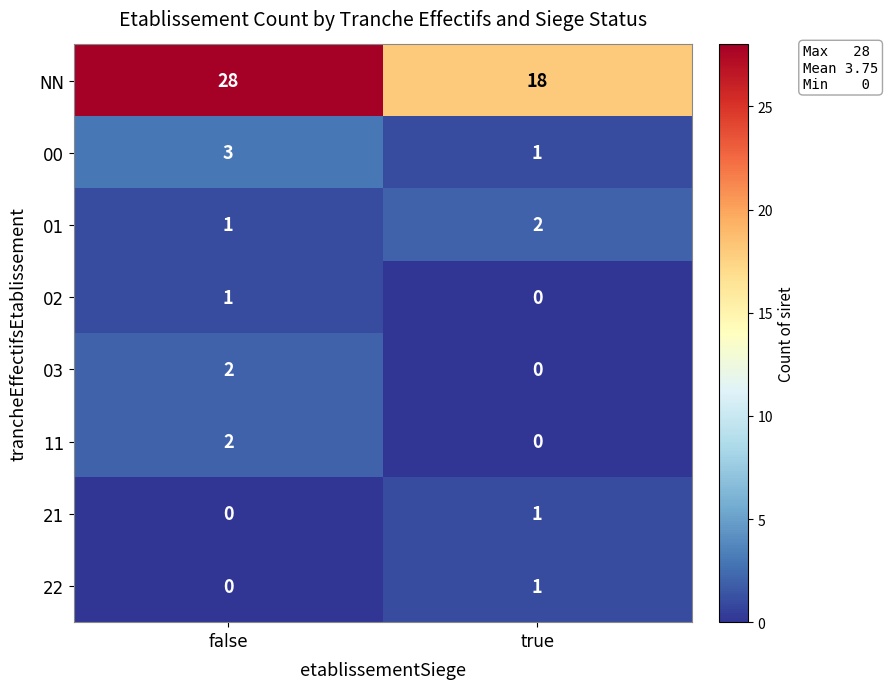

Reading left to right, transcribe all the data shown in this chart.

NN: false=28	true=18
00: false=3	true=1
01: false=1	true=2
02: false=1	true=0
03: false=2	true=0
11: false=2	true=0
21: false=0	true=1
22: false=0	true=1